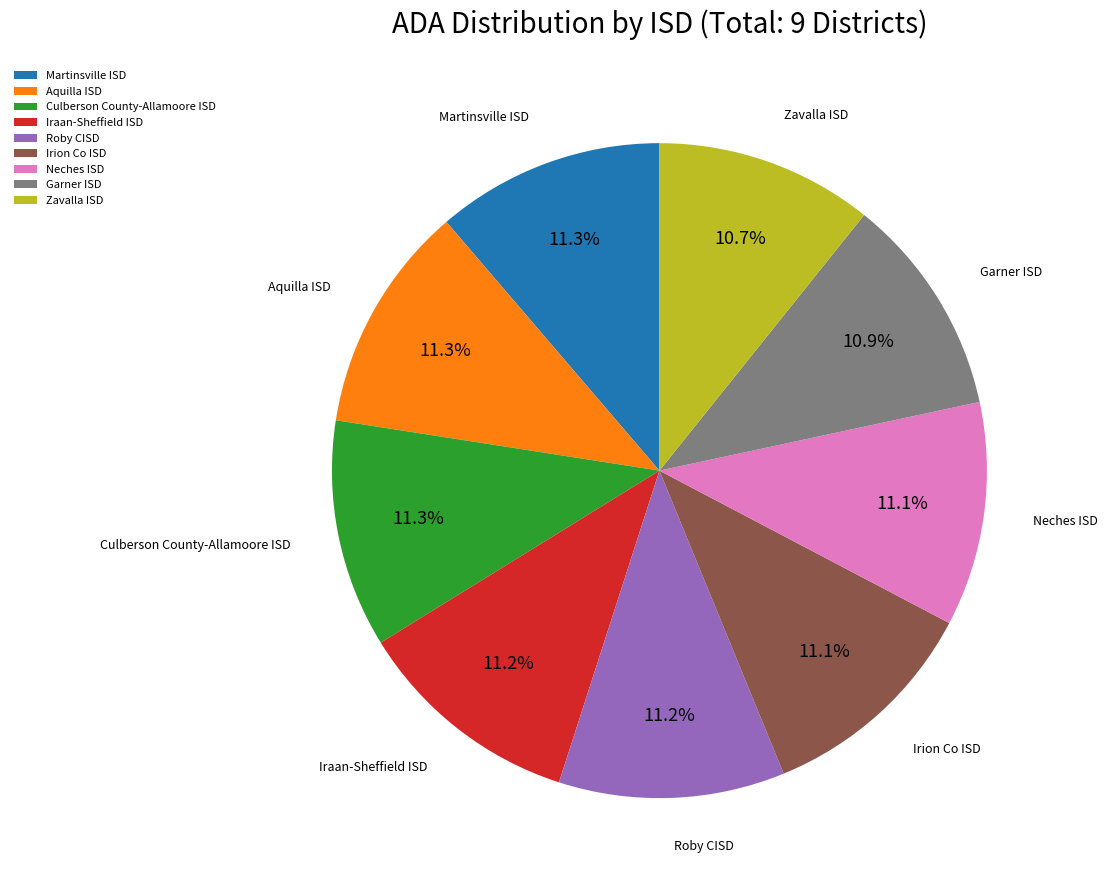

What is the ratio of the value at Garner ISD to the value at Zavalla ISD?

1.0